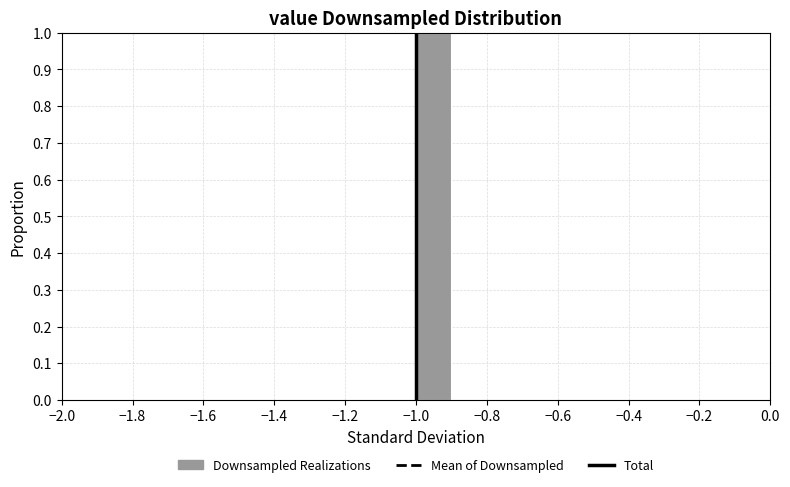

Reading left to right, list every bar in this chart as the range it spans on the x-axis followed by its height. The values are not printed on the chart, so give them approximately, as read against the axis.

-1.5 to -1.4: 0
-1.4 to -1.3: 0
-1.3 to -1.2: 0
-1.2 to -1.1: 0
-1.1 to -1.0: 0
-1.0 to -0.9: 1
-0.9 to -0.8: 0
-0.8 to -0.7: 0
-0.7 to -0.6: 0
-0.6 to -0.5: 0